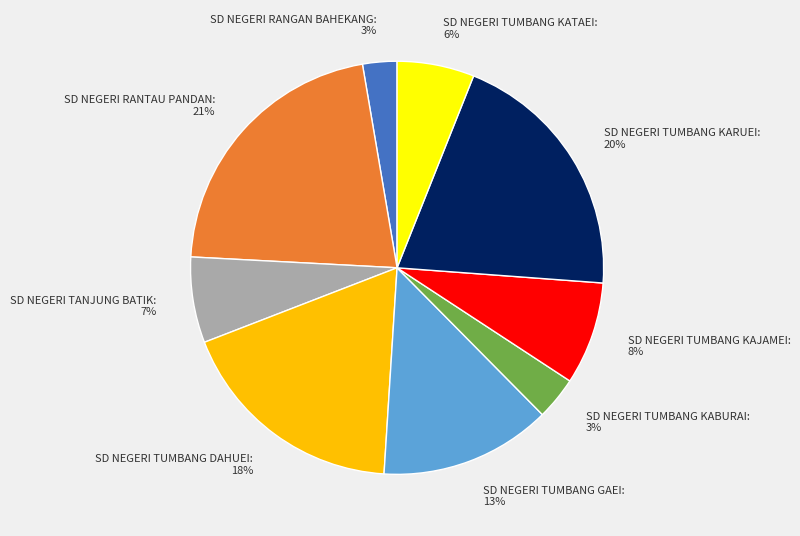

How many slices are in this pie chart?

9